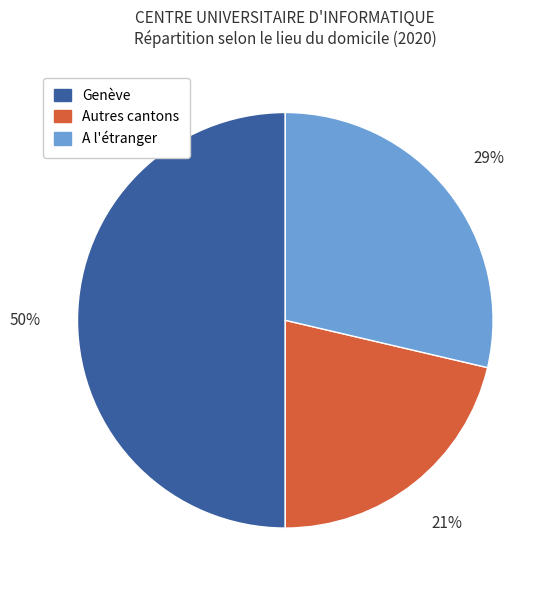

Which category has the biggest portion of the pie?

Genève